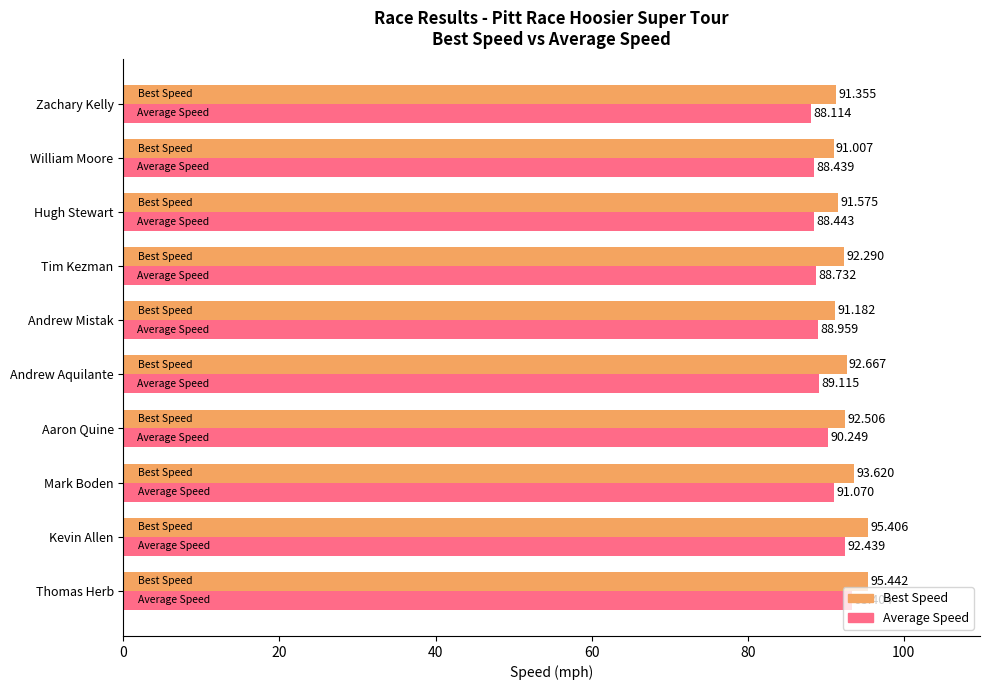

Rank the categories by Average Speed value from highest to lowest.

Thomas Herb, Kevin Allen, Mark Boden, Aaron Quine, Andrew Aquilante, Andrew Mistak, Tim Kezman, Hugh Stewart, William Moore, Zachary Kelly